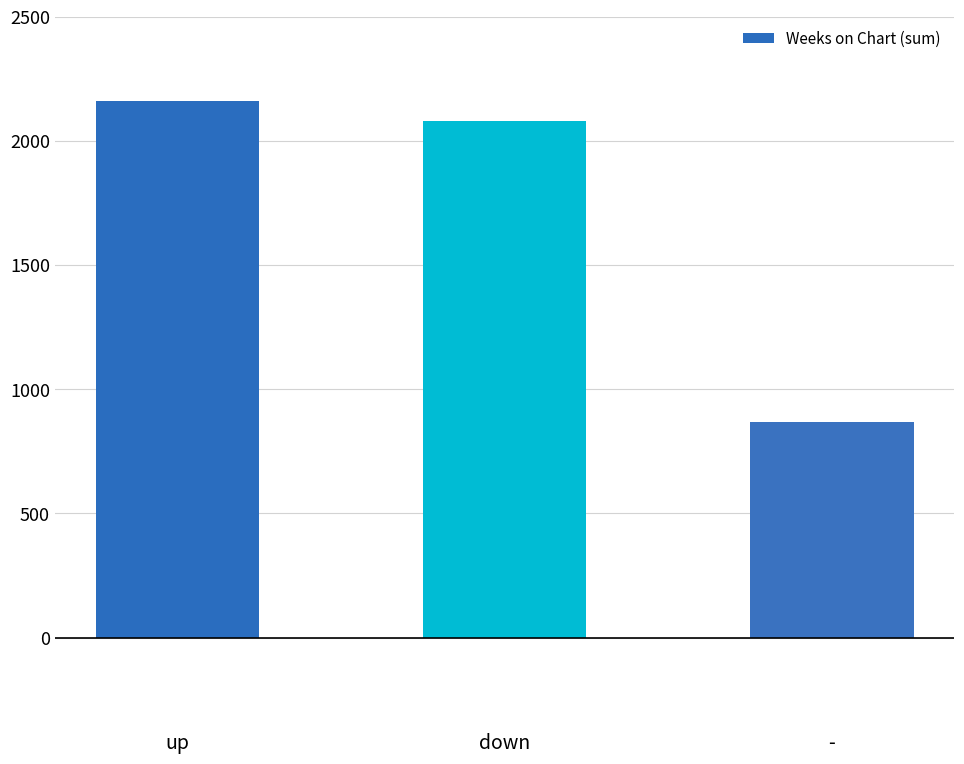

What is the ratio of the value at down to the value at up?

1.0